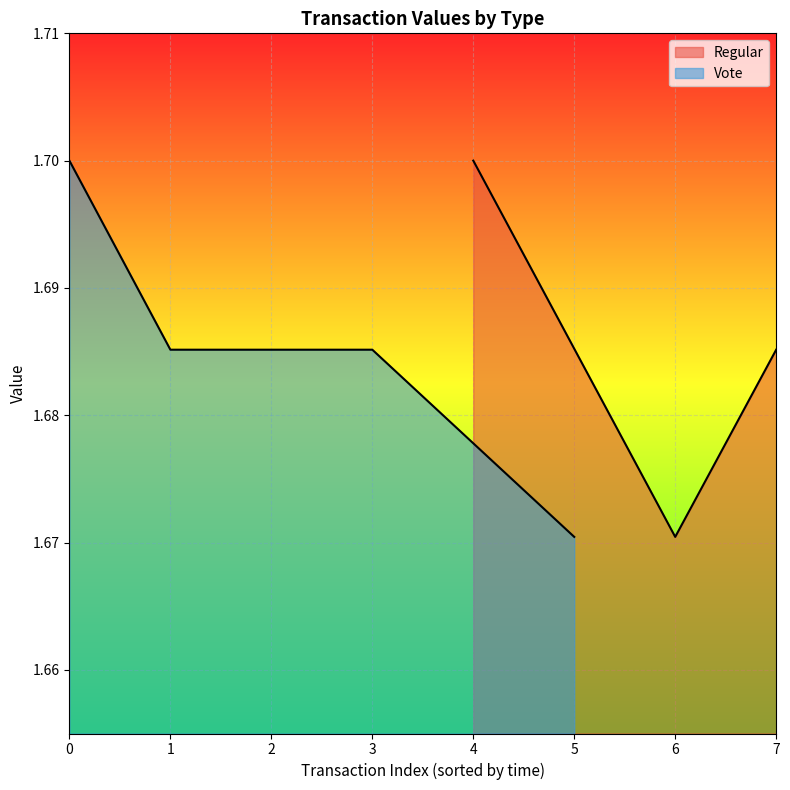

Does the chart display data point markers on the line(s)?

No